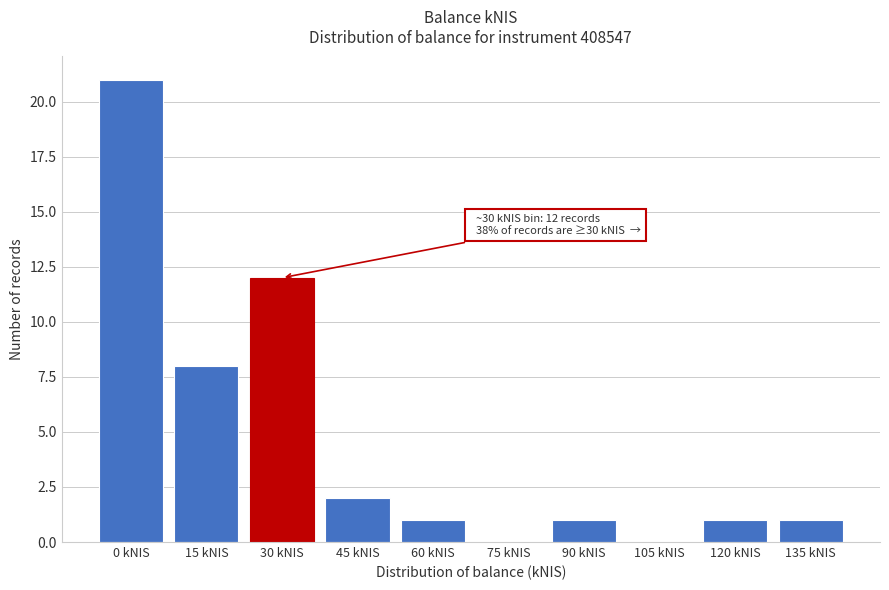

Reading left to right, what are all the values shown in this chart?

0 kNIS=21	15 kNIS=8	30 kNIS=12	45 kNIS=2	60 kNIS=1	75 kNIS=0	90 kNIS=1	105 kNIS=0	120 kNIS=1	135 kNIS=1